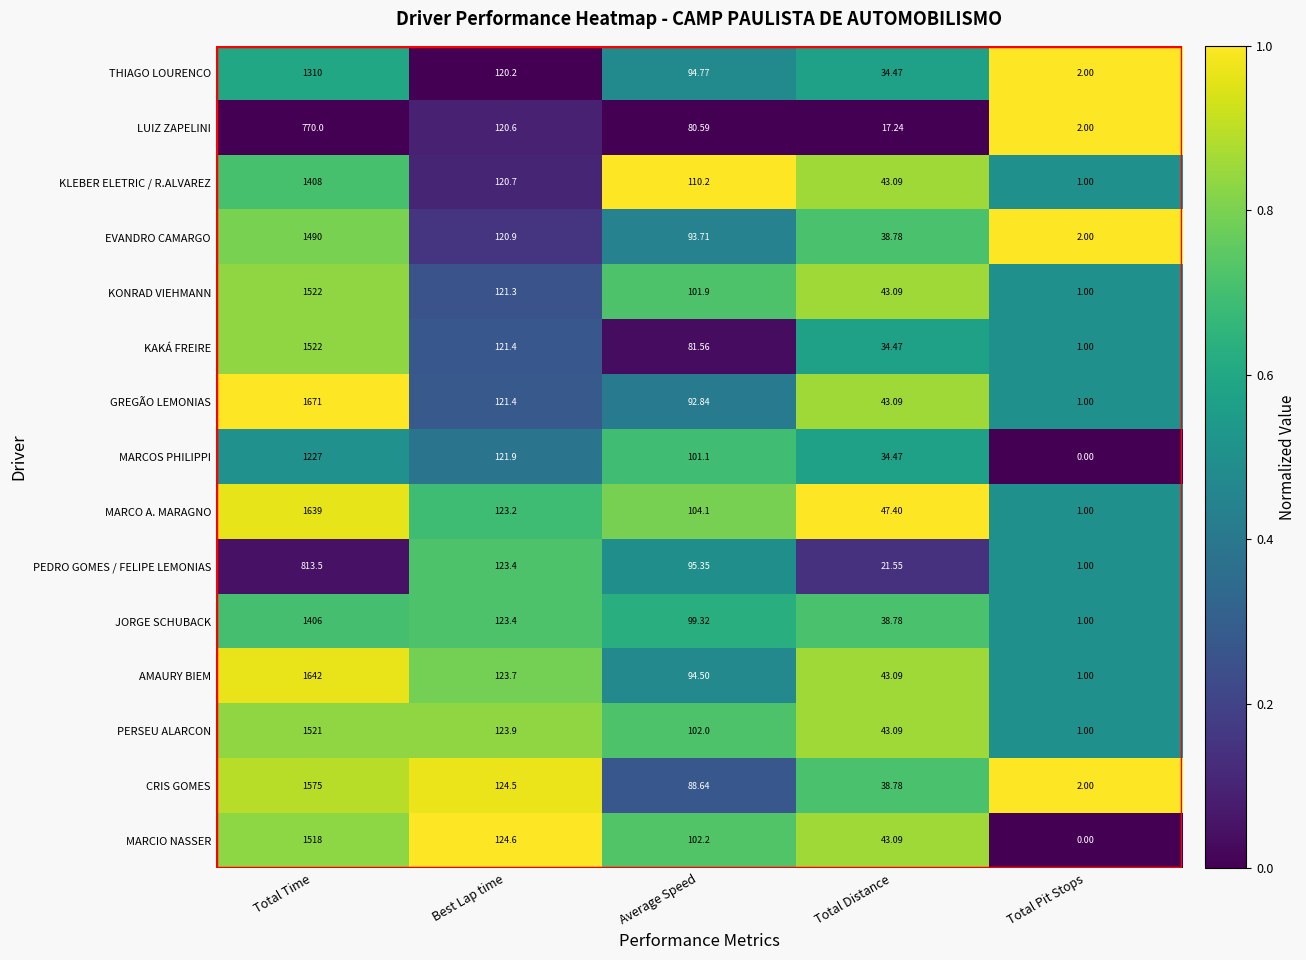

Which series has the largest range (max minus min)?

GREGÃO LEMONIAS